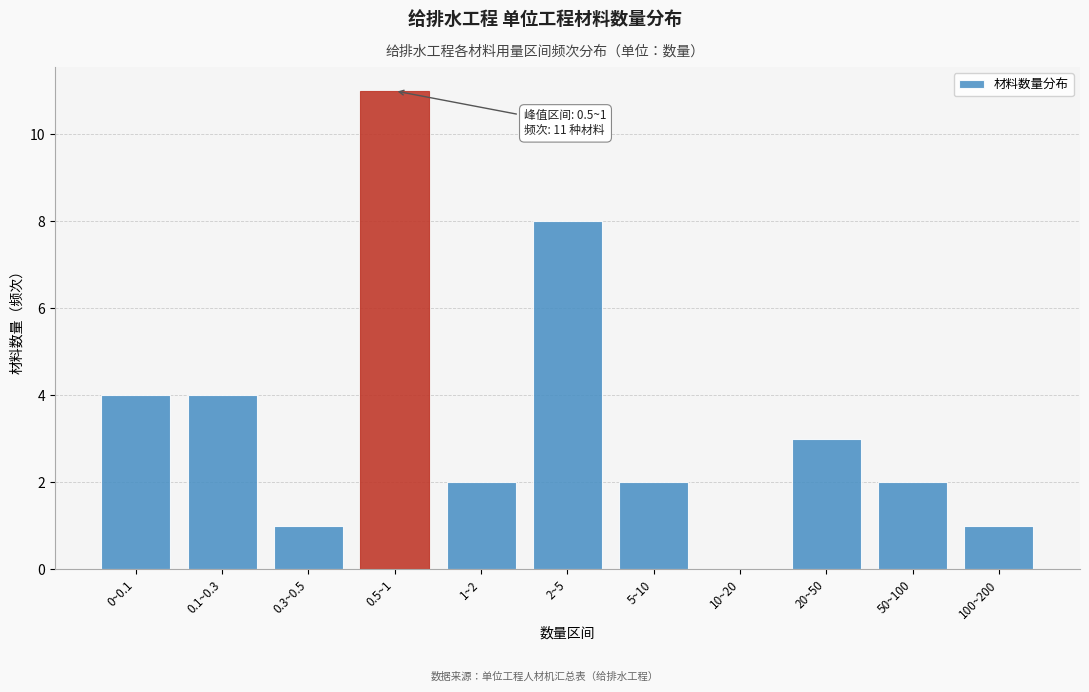

Reading right to left, transcribe all the data shown in this chart.

100~200=1	50~100=2	20~50=3	10~20=0	5~10=2	2~5=8	1~2=2	0.5~1=11	0.3~0.5=1	0.1~0.3=4	0~0.1=4